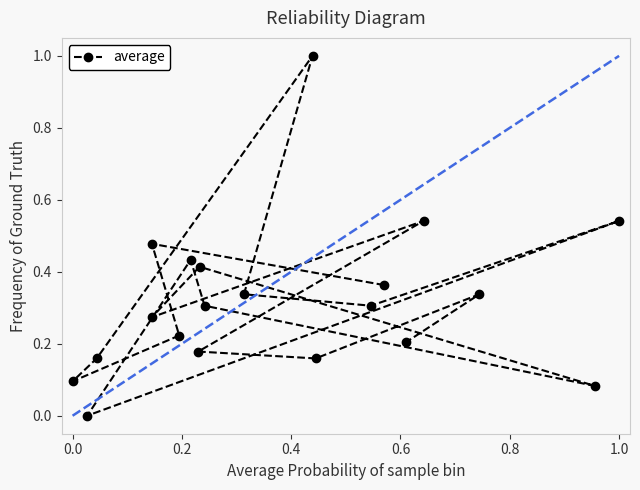

Does the chart have visible grid lines?

No